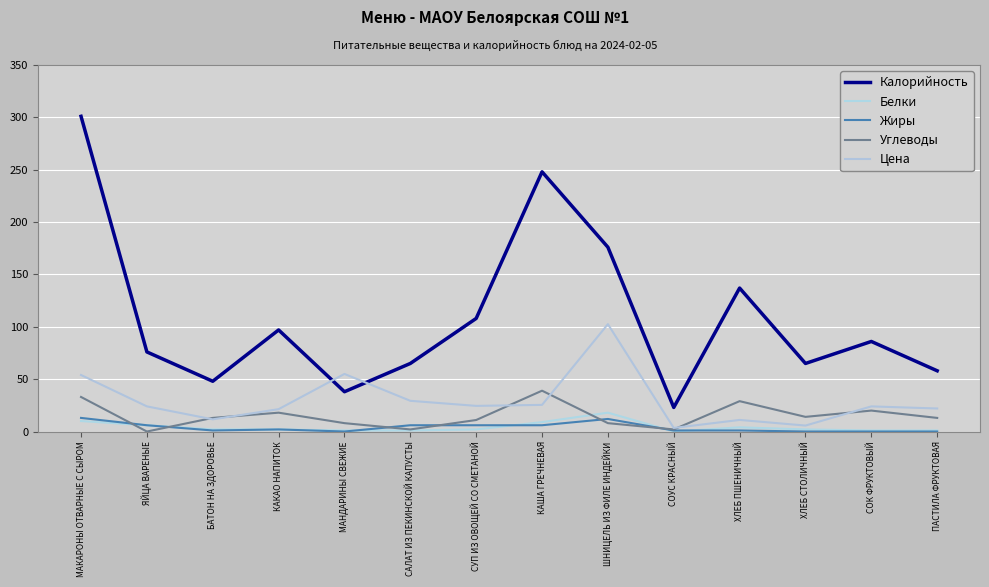

Reading left to right, extract all data points from this chart.

Калорийность: 301.0	76.0	48.0	97.0	38.0	65.0	108.0	248.0	176.0	23.0	137.0	65.0	86.0	58.0
Белки: 10.0	6.0	2.0	2.0	1.0	1.0	2.0	9.0	18.0	0.0	4.0	2.0	1.0	1.0
Жиры: 13.0	6.0	1.0	2.0	0.0	6.0	6.0	6.0	12.0	1.0	1.0	0.0	0.0	0.0
Углеводы: 33.0	0.0	13.0	18.0	8.0	2.0	11.0	39.0	8.0	2.0	29.0	14.0	20.0	13.0
Цена: 54.0	24.0	11.6	21.4	55.0	29.3	24.5	25.4	102.5	3.4	11.1	5.7	24.0	22.0